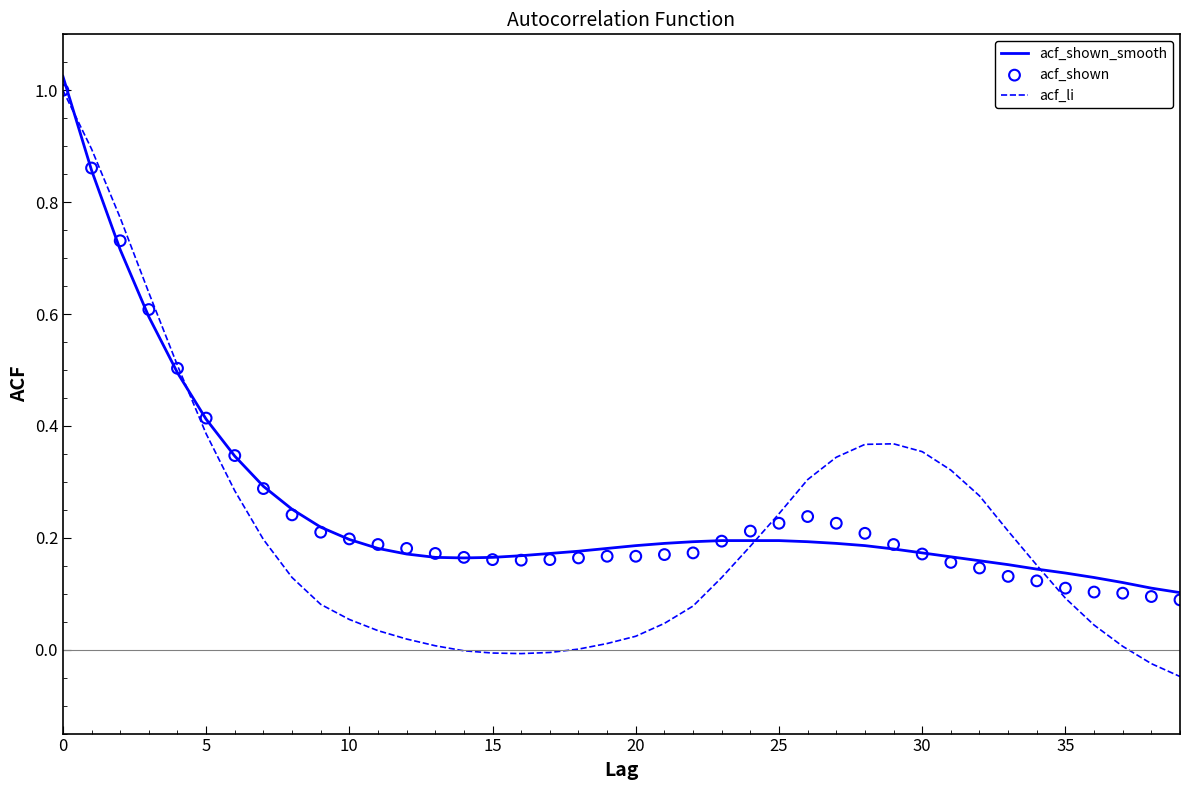

Which series has the largest total across all categories?

acf_shown_smooth